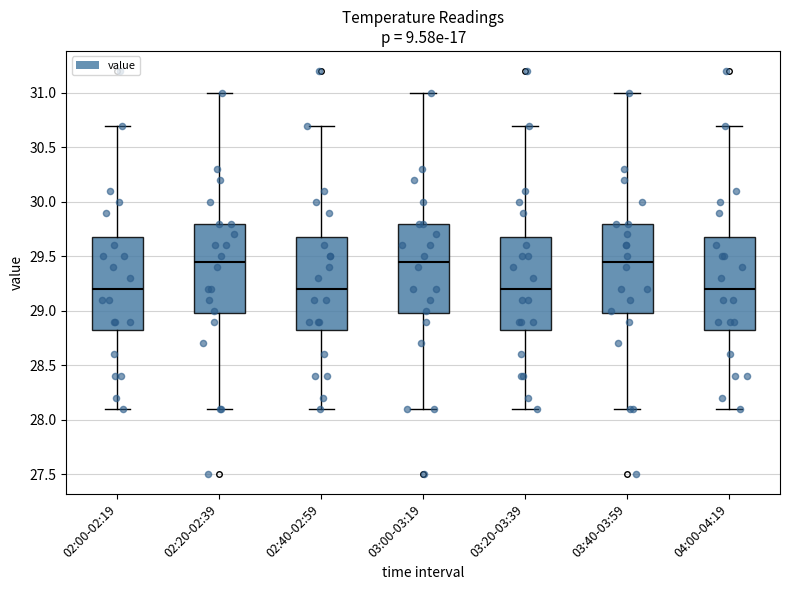

Where does the upper whisker of the box for 02:00-02:19 end on the y-axis? The values are not printed on the chart, so give them approximately, as read against the axis.

30.70